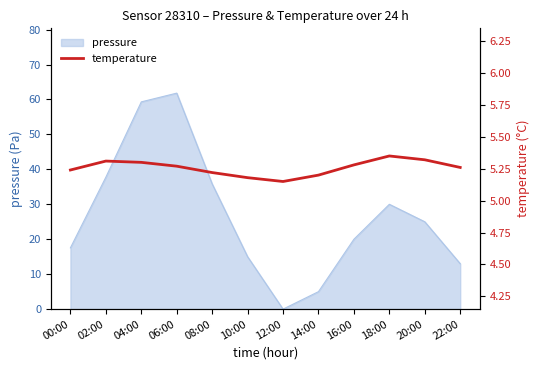

Is it true that the value at 18:00 is 5.3?

True